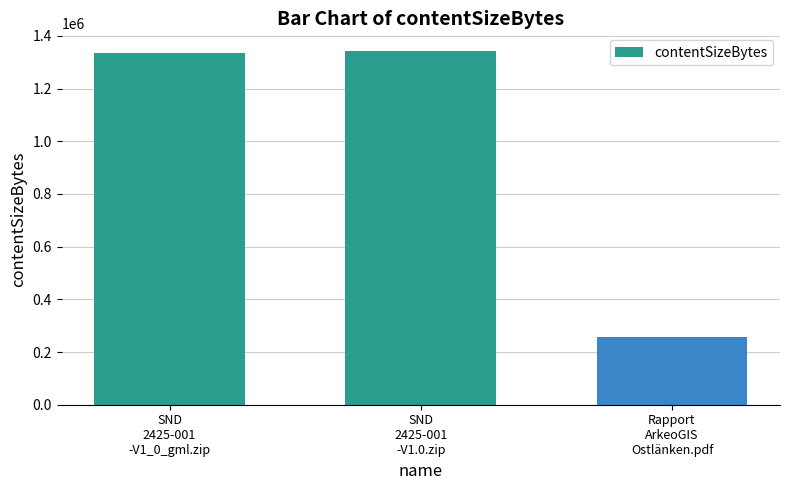

What value does the data have at SND
2425-001
-V1_0_gml.zip, to the nearest 10?

1334580